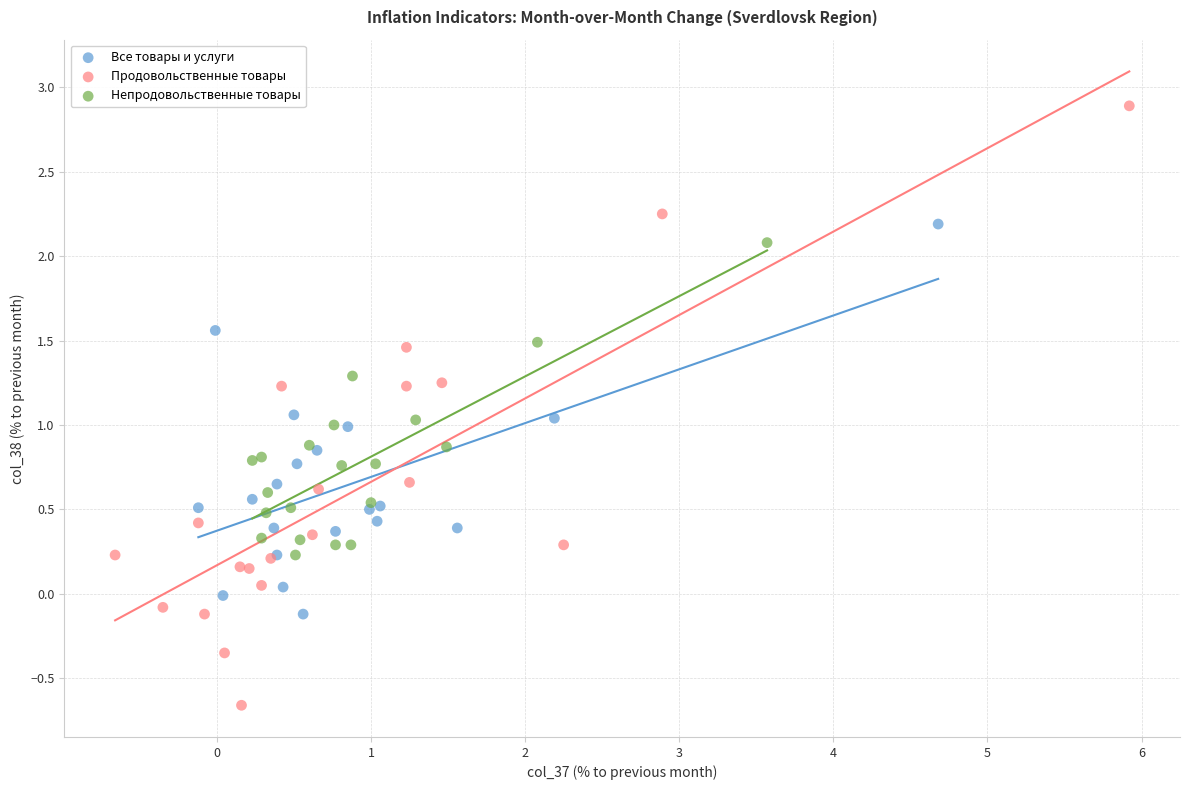

Which series has the largest Y range (max minus min)?

Продовольственные товары